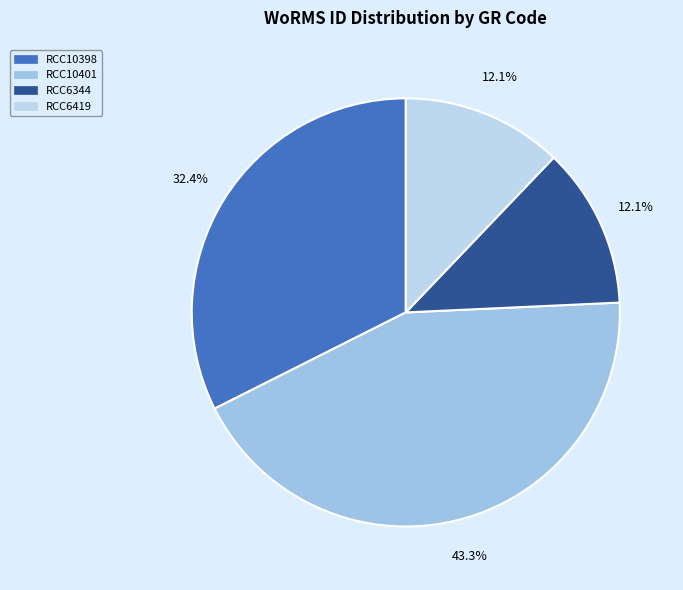

To the nearest percent, what is the difference between the RCC6419 and RCC10398 slice percentages?

20%